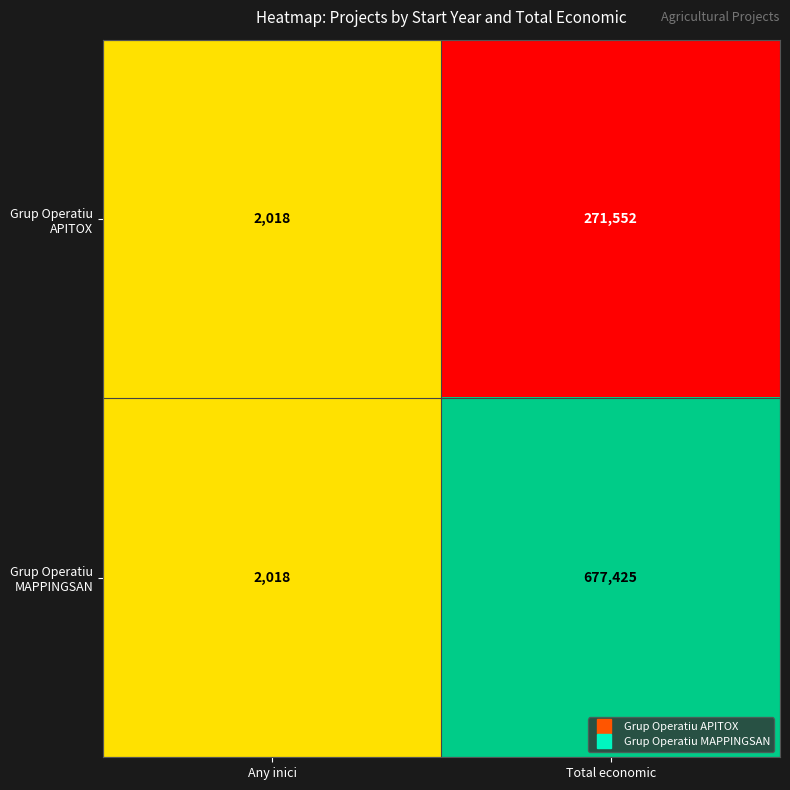

What is the total value across all series at Any inici?

4036